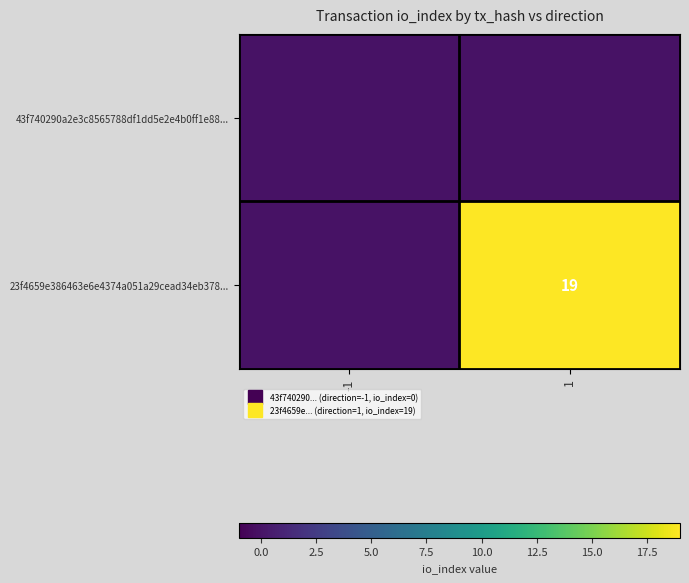

Which series has the largest range (max minus min)?

23f4659e386463e6e4374a051a29cead34eb378...